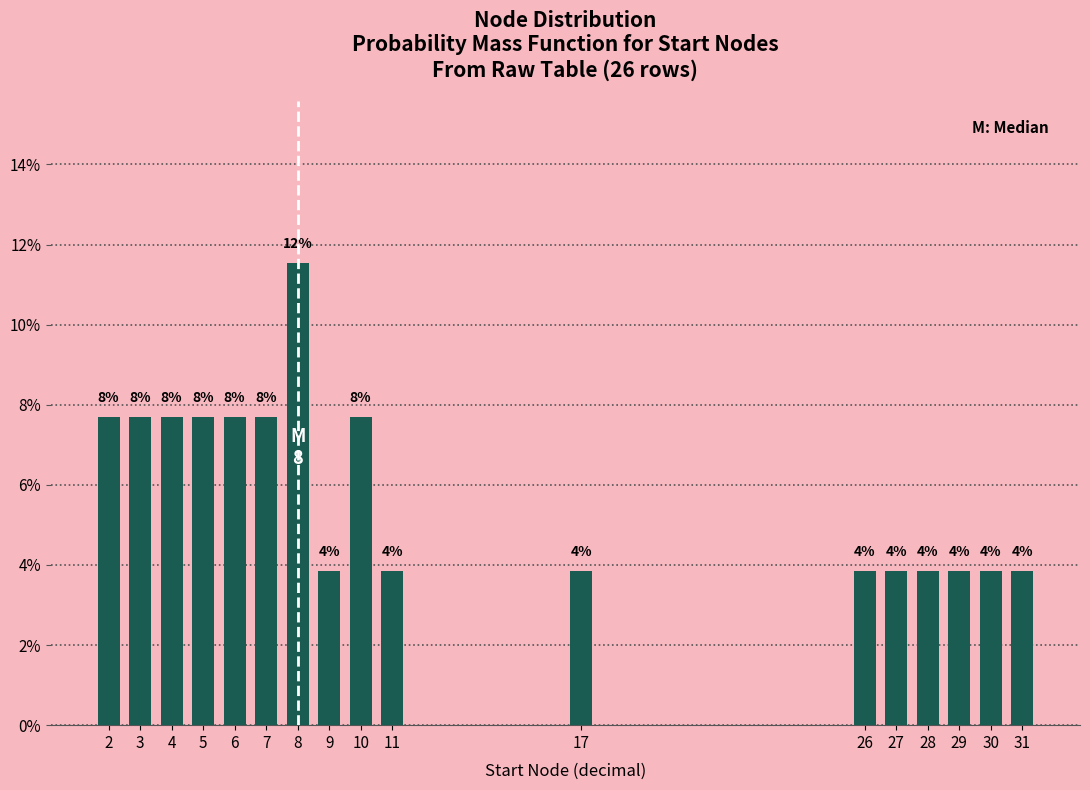

Does the chart contain any negative values?

No